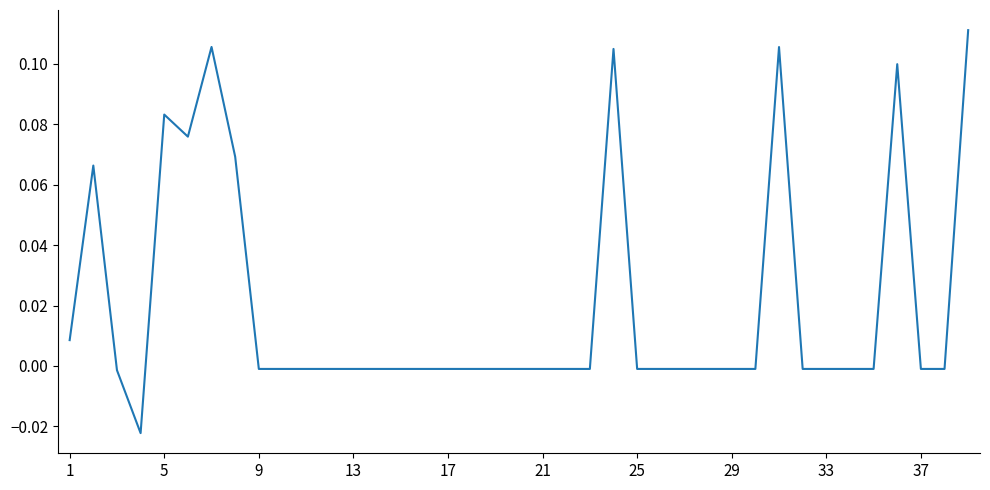

Is this an area chart (filled region under the line)?

No